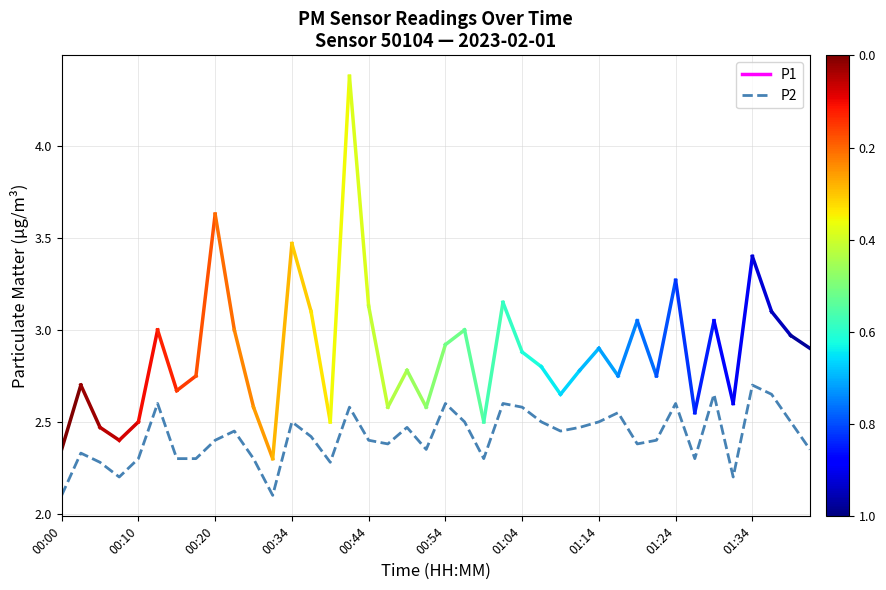

What is the maximum value shown in the chart?

2.7